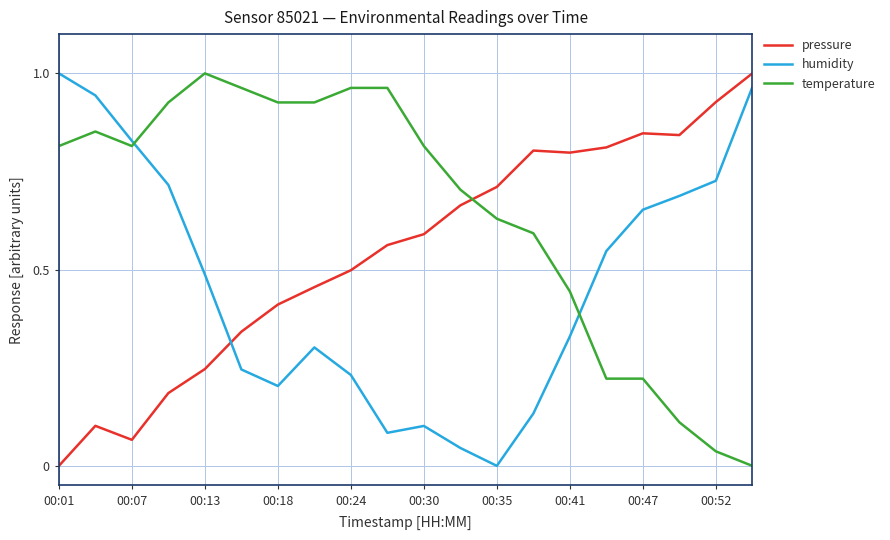

How many positive values does the temperature series have?

19